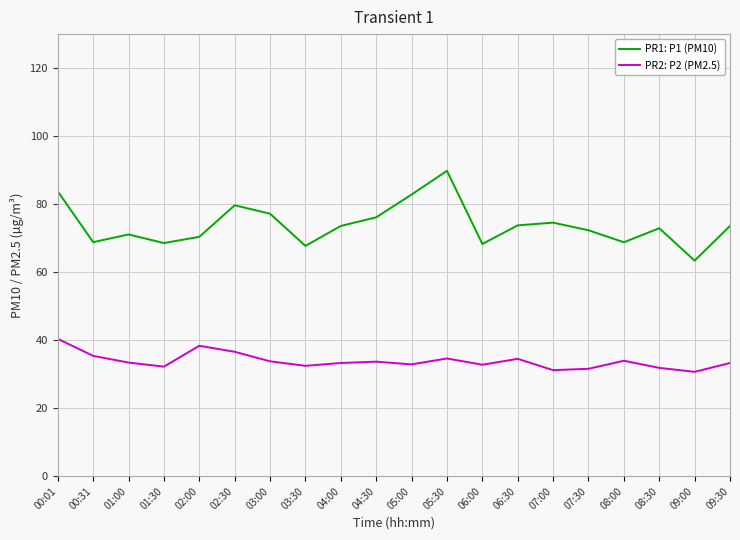

Rank the series at 01:00 from highest to lowest value.

PR1: P1 (PM10), PR2: P2 (PM2.5)